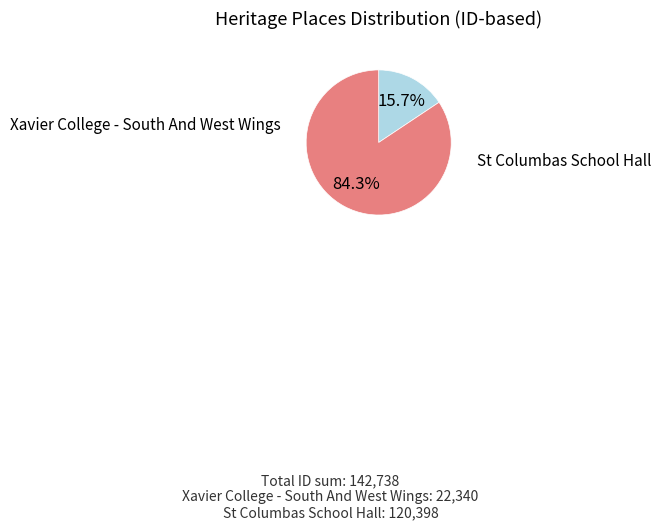

Rank the categories by value from lowest to highest.

Xavier College - South And West Wings, St Columbas School Hall